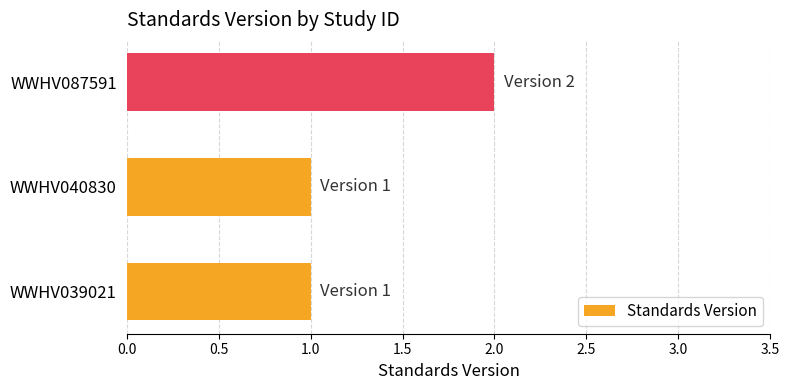

How many data points does each series have?

3